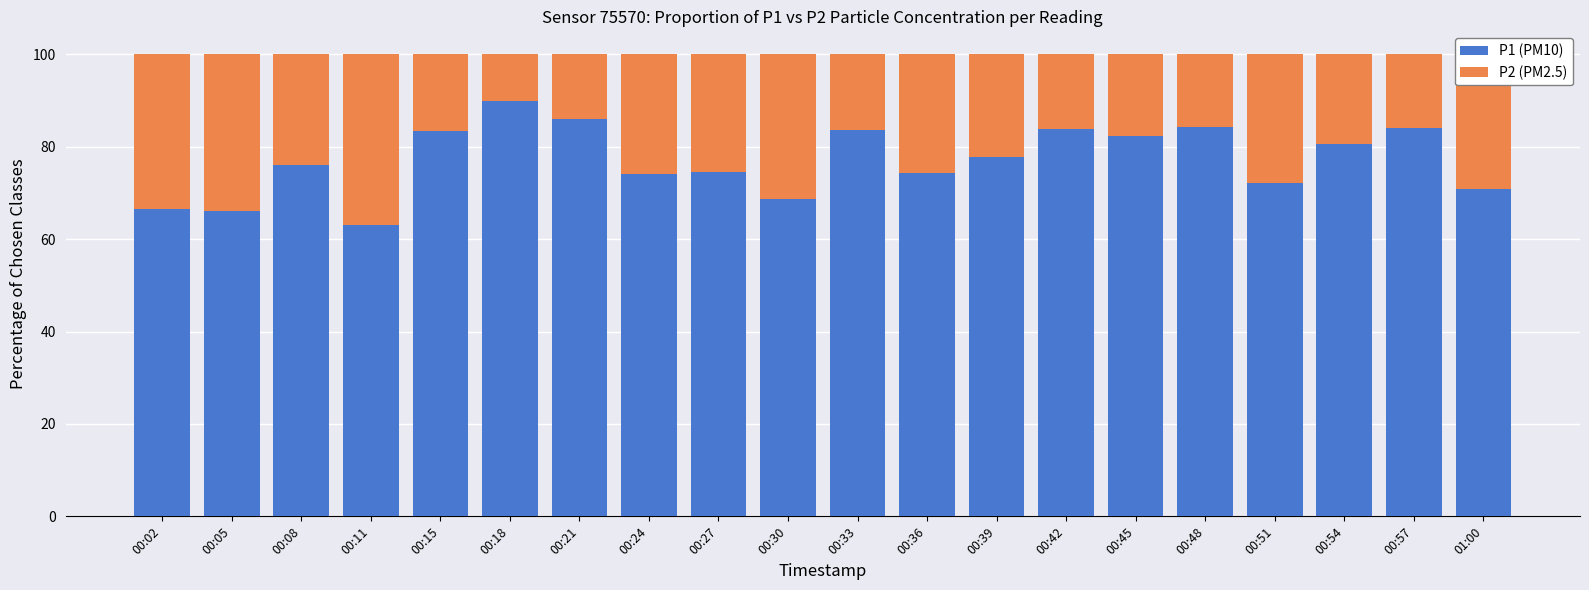

What is the difference between the maximum and minimum values in the P1 (PM10) series?

26.7